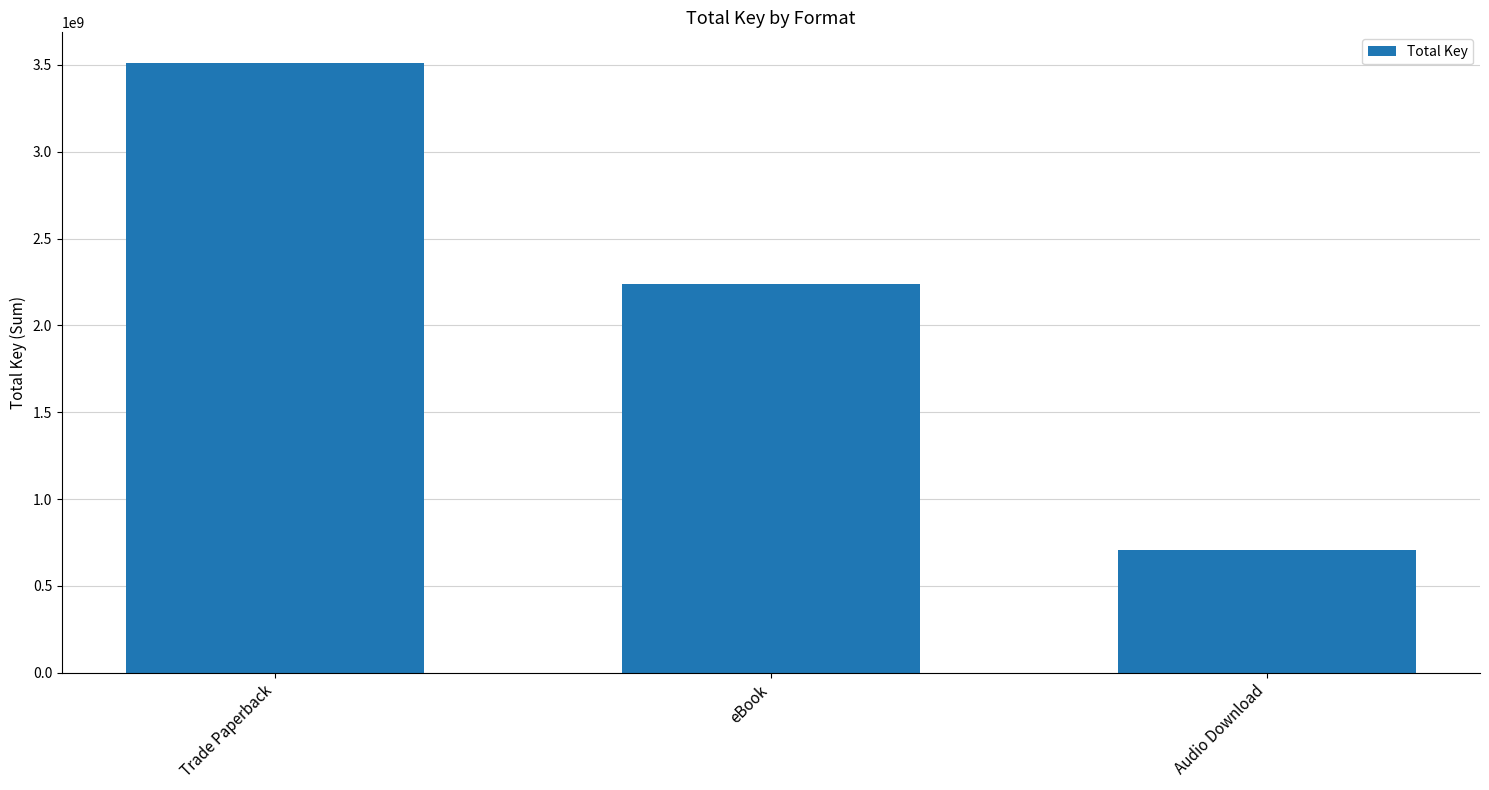

Are the bars grouped side by side (vs. stacked)?

No